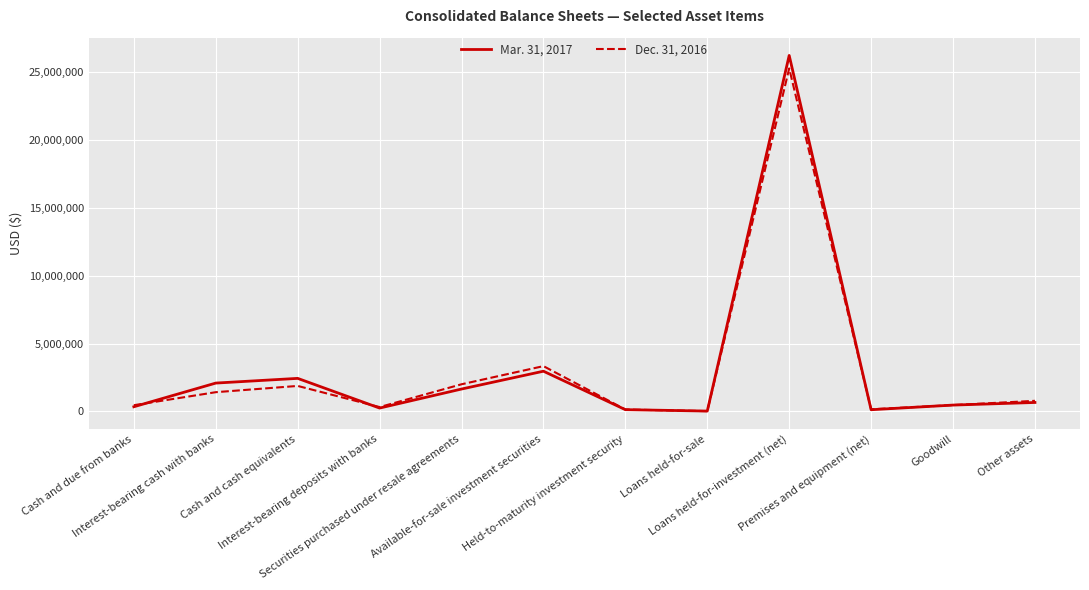

Which category has the highest value across all series?

Loans held-for-investment (net)